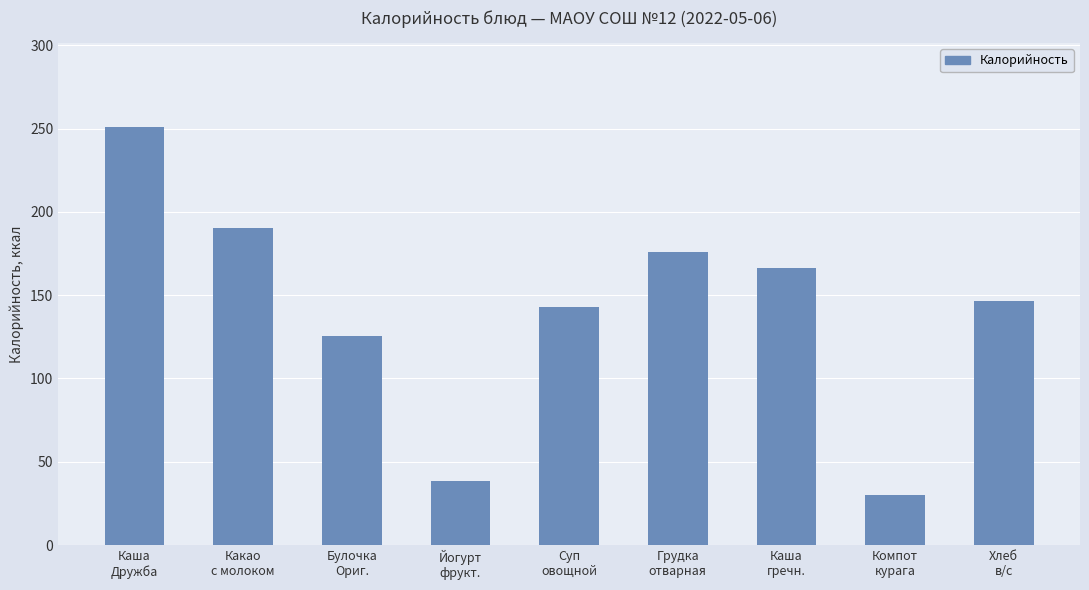

What is the greatest value displayed?

251.0